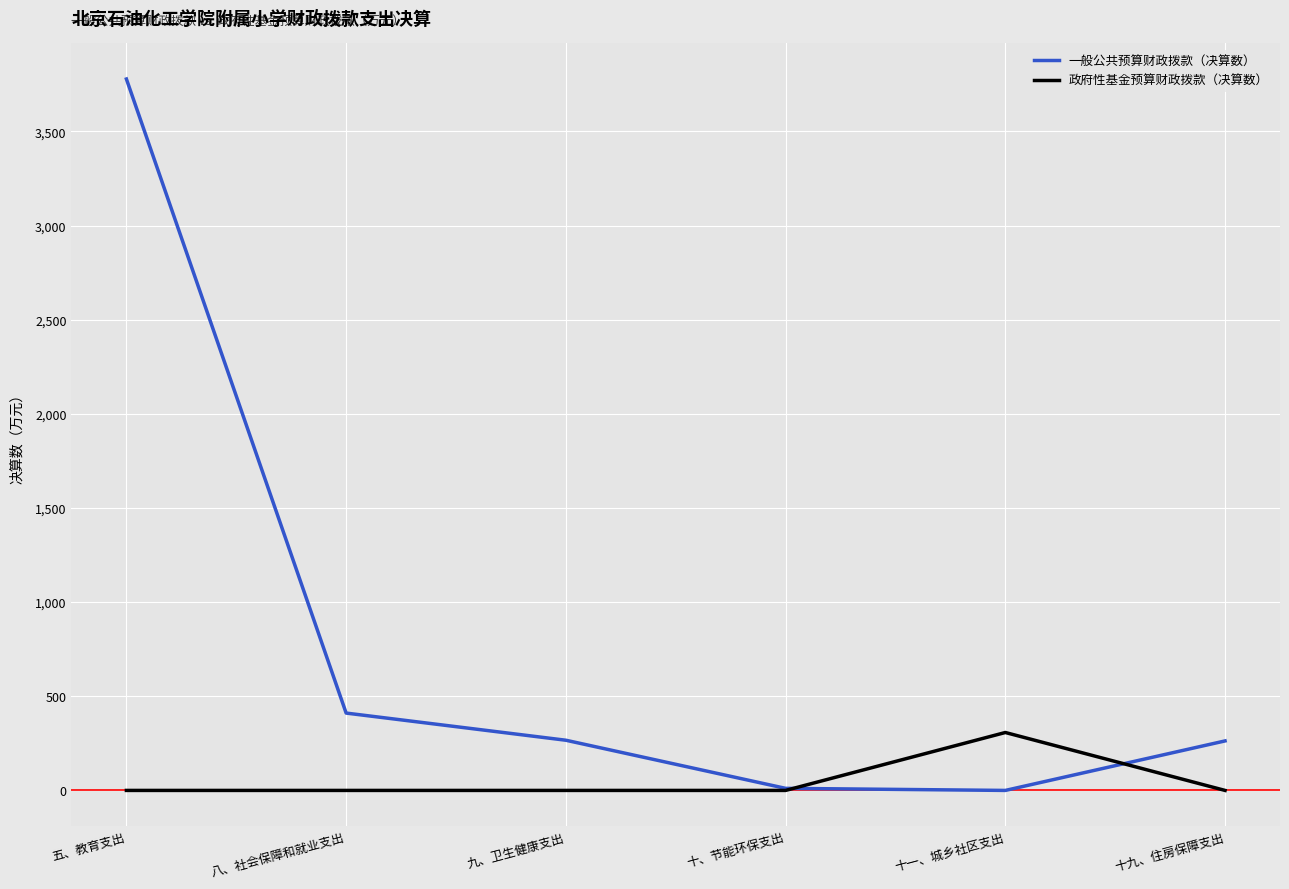

True or false: 一般公共预算财政拨款（决算数） has a value of 3778.3 at 五、教育支出.

True